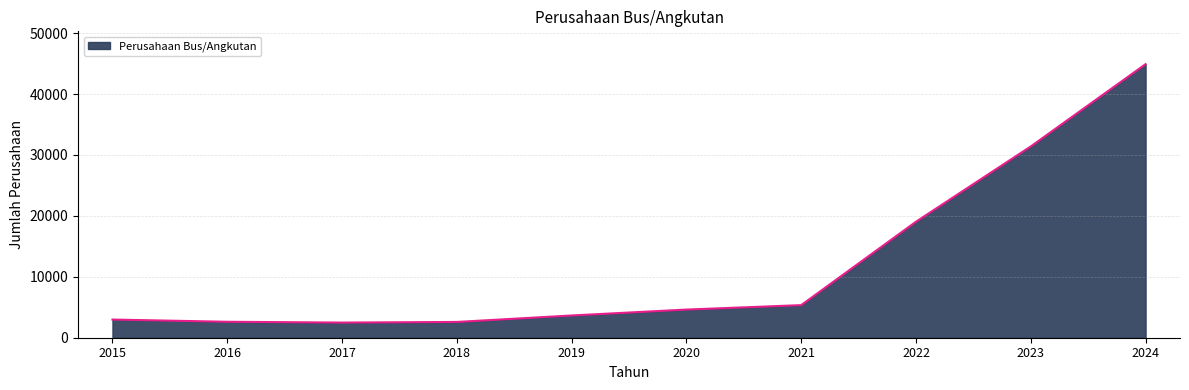

What is the difference between the maximum and minimum values?

42414